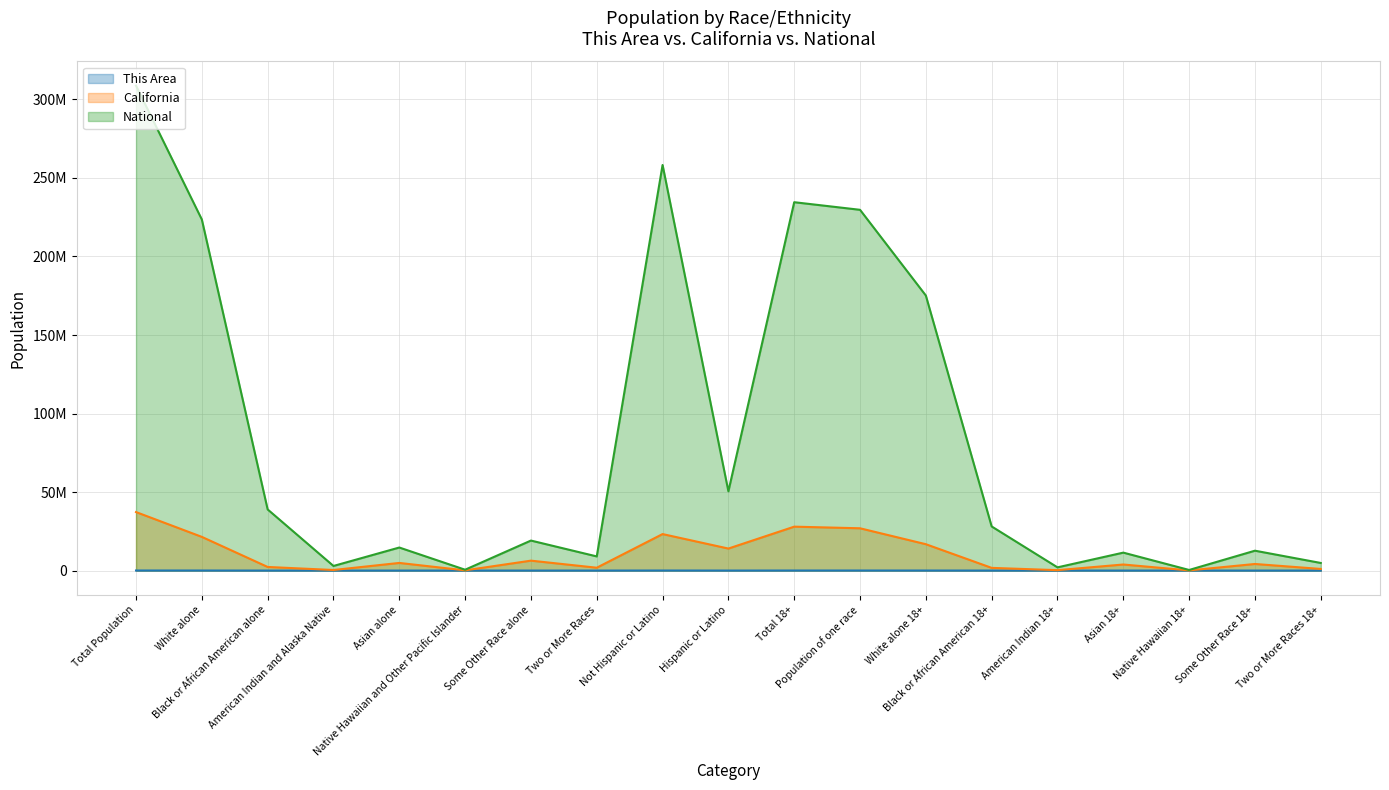

In National, how many points are lower than both neighbors (excluding endpoints)?

6